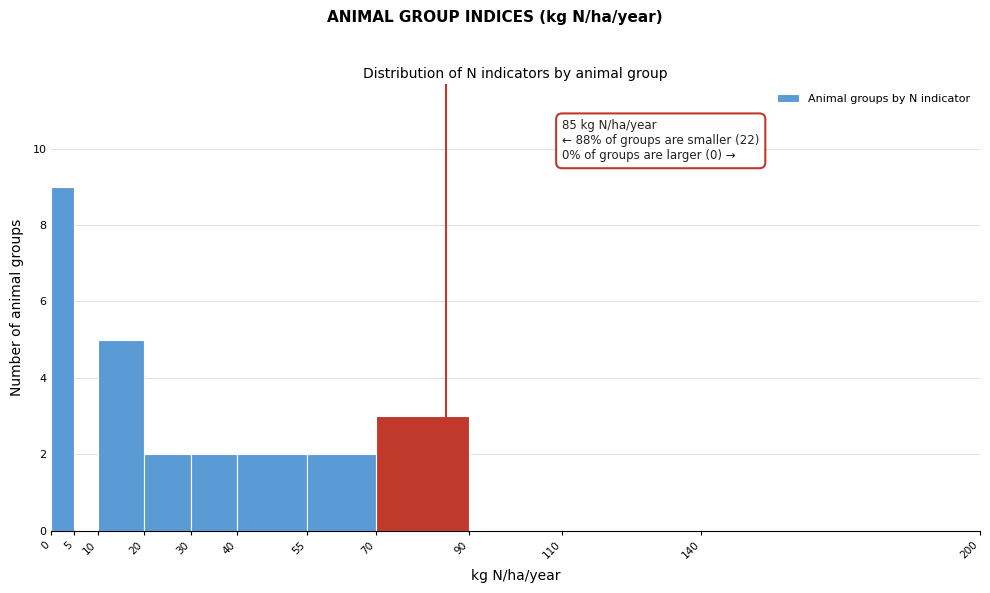

Which range on the x-axis has the tallest bar?

0 to 5